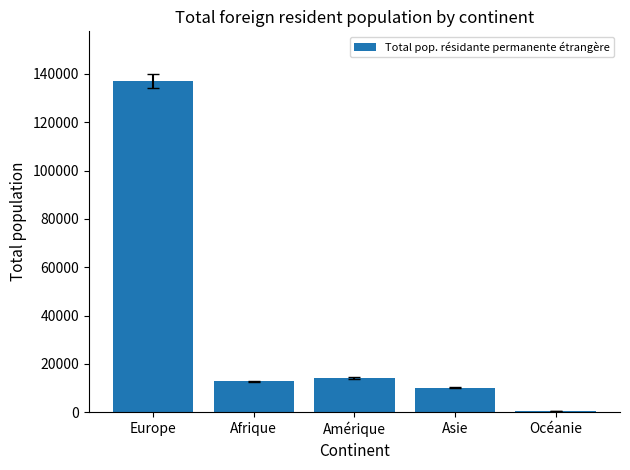

How many categories are shown in the chart?

5